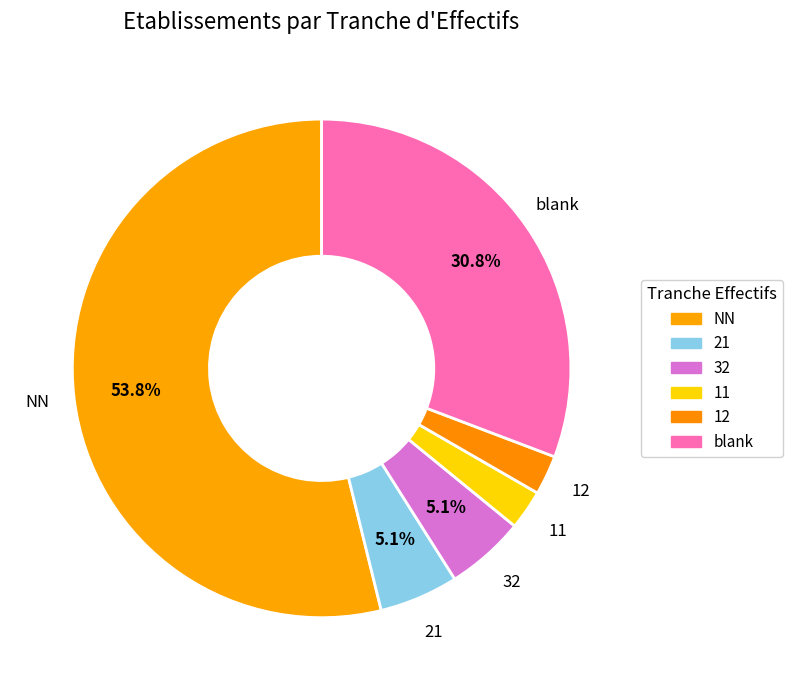

Count the number of slices in the pie.

6